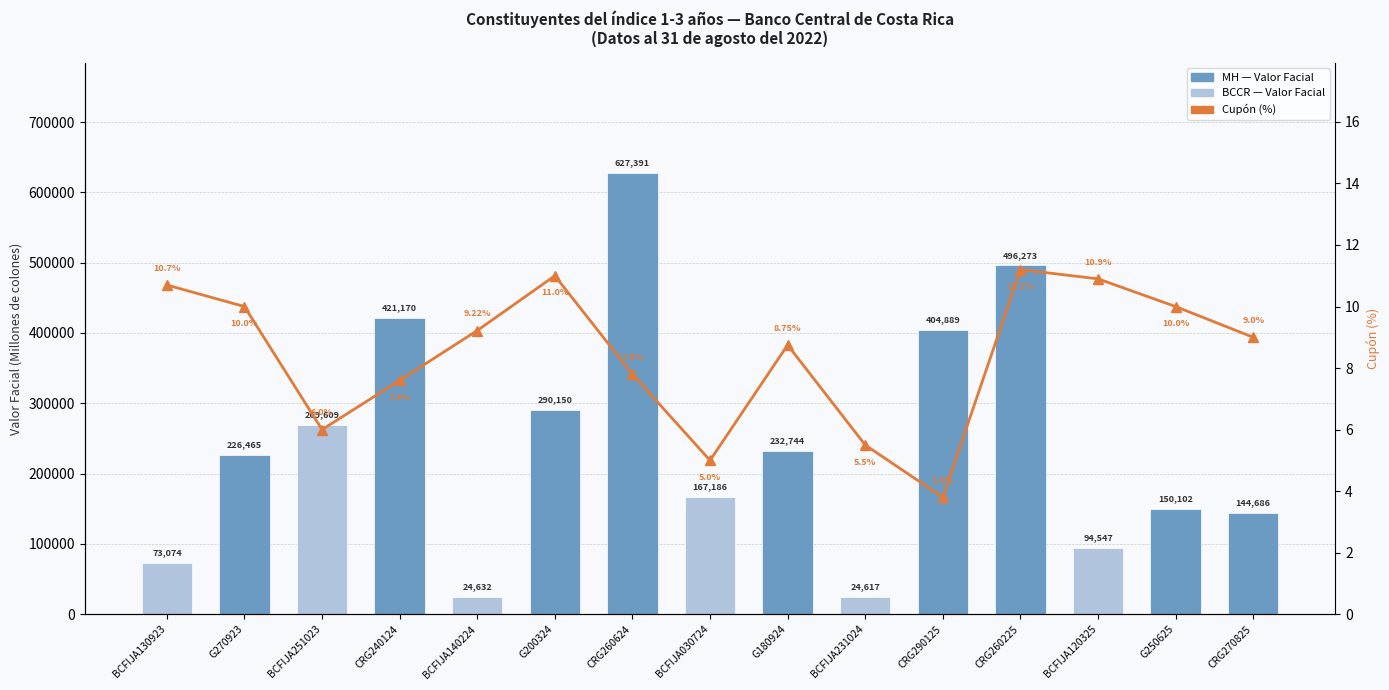

At how many categories does at least one series exceed 31779?

13